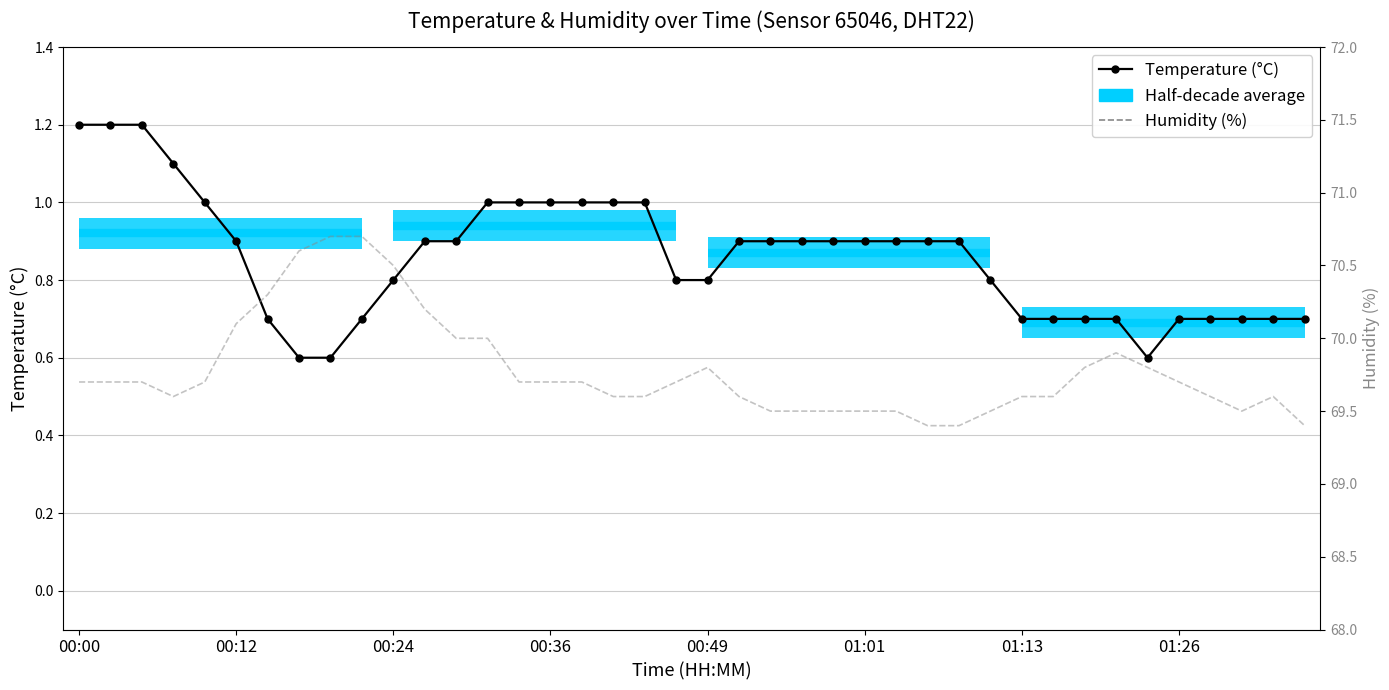

True or false: Temperature (°C) and Humidity (%) cross at least once.

False